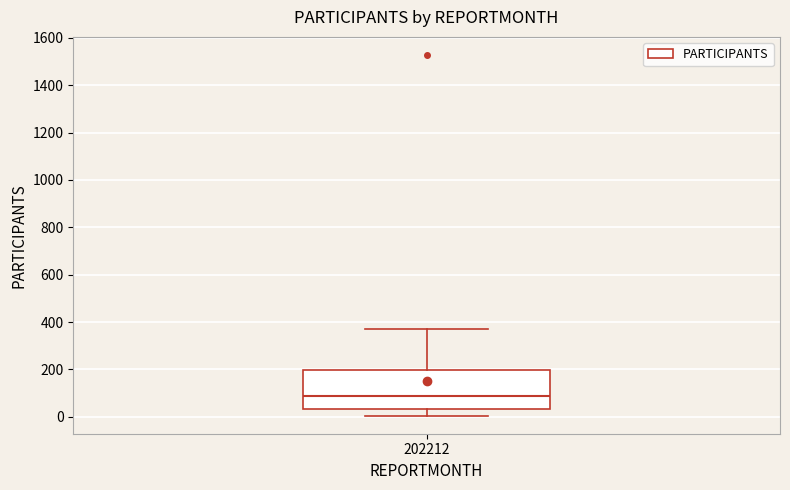

Transcribe this box plot: give where the median line is, the range the box spans, and where the two whiskers end, as read against the y-axis. The values are not printed on the chart, so give them approximately, as read against the axis.

median 80, box 40 to 200, whiskers 0 to 380